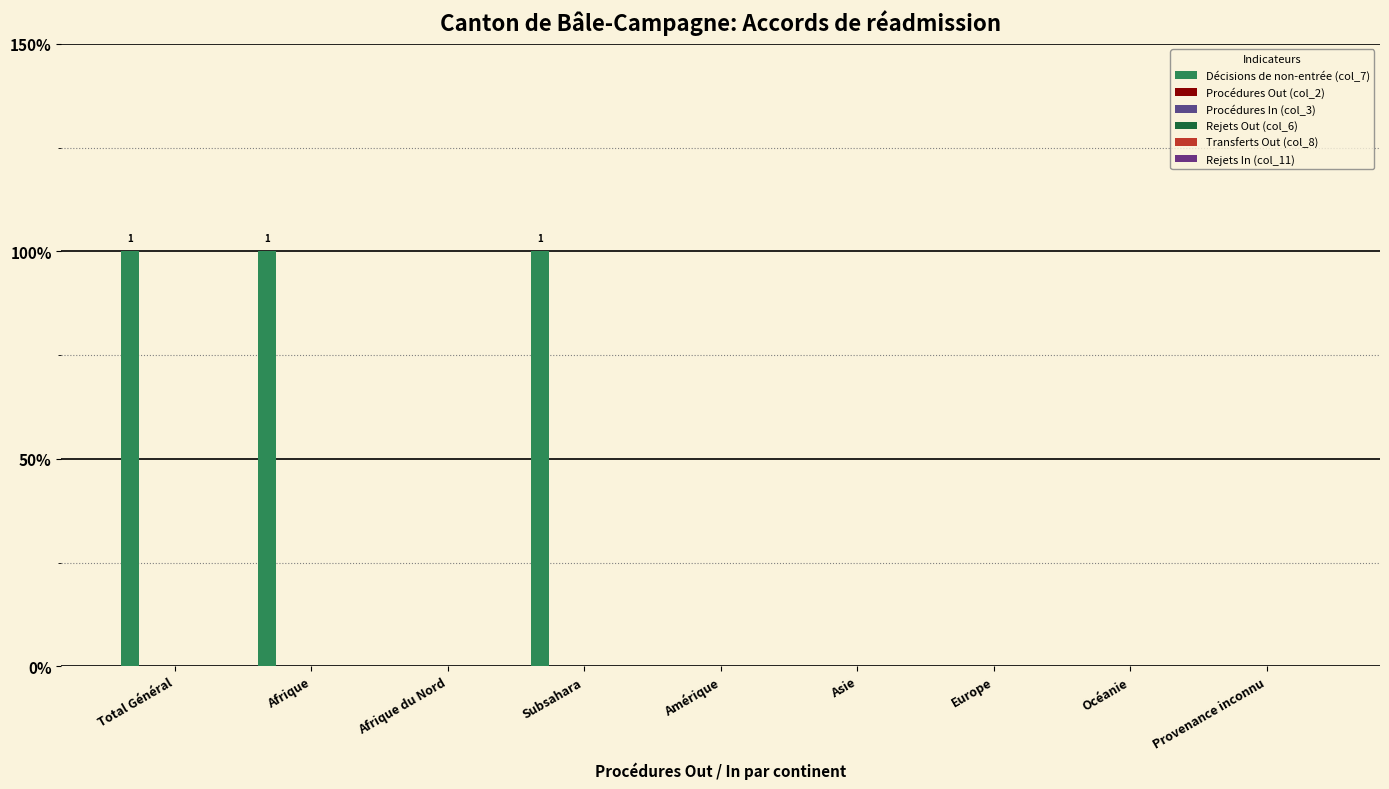

Reading right to left, extract all data points from this chart.

Décisions de non-entrée (col_7): Provenance inconnu=0	Océanie=0	Europe=0	Asie=0	Amérique=0	Subsahara=1	Afrique du Nord=0	Afrique=1	Total Général=1
Procédures Out (col_2): Provenance inconnu=0	Océanie=0	Europe=0	Asie=0	Amérique=0	Subsahara=0	Afrique du Nord=0	Afrique=0	Total Général=0
Procédures In (col_3): Provenance inconnu=0	Océanie=0	Europe=0	Asie=0	Amérique=0	Subsahara=0	Afrique du Nord=0	Afrique=0	Total Général=0
Rejets Out (col_6): Provenance inconnu=0	Océanie=0	Europe=0	Asie=0	Amérique=0	Subsahara=0	Afrique du Nord=0	Afrique=0	Total Général=0
Transferts Out (col_8): Provenance inconnu=0	Océanie=0	Europe=0	Asie=0	Amérique=0	Subsahara=0	Afrique du Nord=0	Afrique=0	Total Général=0
Rejets In (col_11): Provenance inconnu=0	Océanie=0	Europe=0	Asie=0	Amérique=0	Subsahara=0	Afrique du Nord=0	Afrique=0	Total Général=0